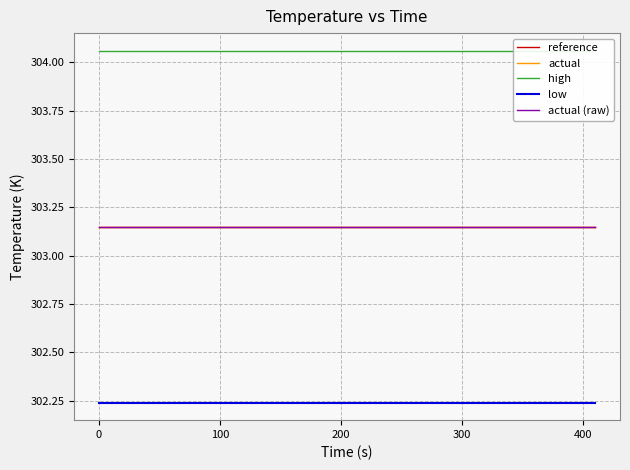

How many data points does each series have?

20